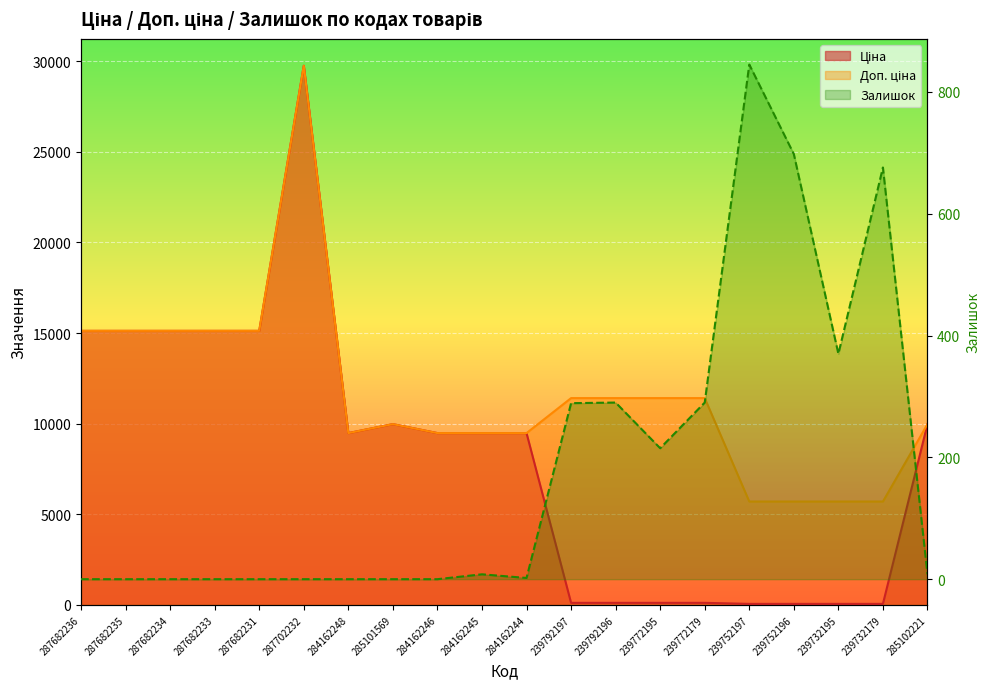

At 287682231, list the series in order from smallest to largest.

Залишок, Ціна, Доп. ціна